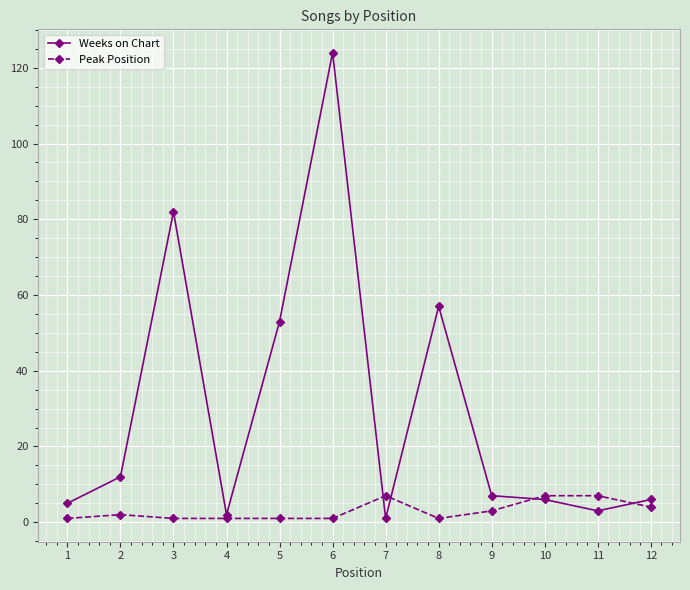

Reading left to right, what are all the values shown in this chart?

Weeks on Chart: 1=5	2=12	3=82	4=2	5=53	6=124	7=1	8=57	9=7	10=6	11=3	12=6
Peak Position: 1=1	2=2	3=1	4=1	5=1	6=1	7=7	8=1	9=3	10=7	11=7	12=4